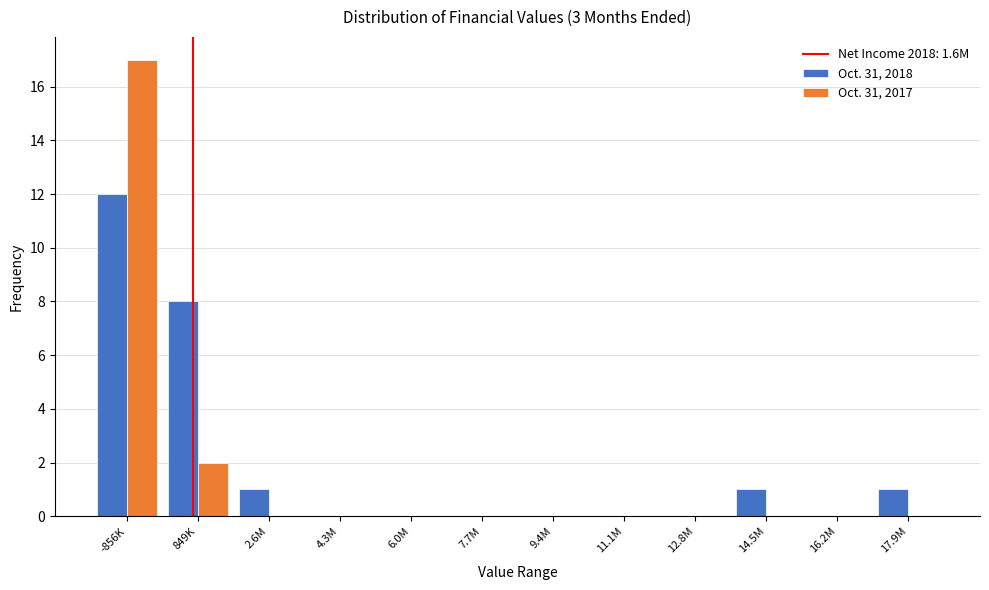

Reading left to right, list all the values displayed in this chart.

Oct. 31, 2018: -856K=12	849K=8	2.6M=1	4.3M=0	6.0M=0	7.7M=0	9.4M=0	11.1M=0	12.8M=0	14.5M=1	16.2M=0	17.9M=1
Oct. 31, 2017: -856K=17	849K=2	2.6M=0	4.3M=0	6.0M=0	7.7M=0	9.4M=0	11.1M=0	12.8M=0	14.5M=0	16.2M=0	17.9M=0